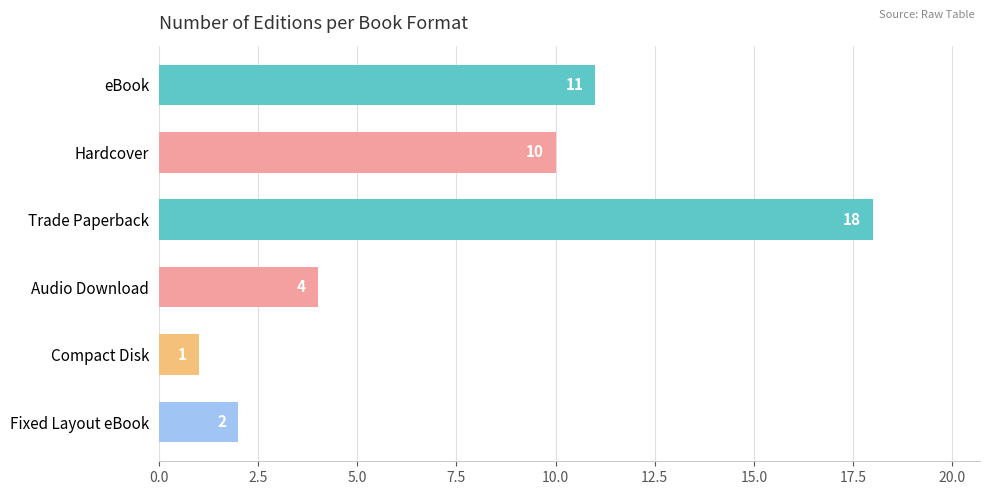

What is the label of the 3rd bar from the bottom?

Audio Download